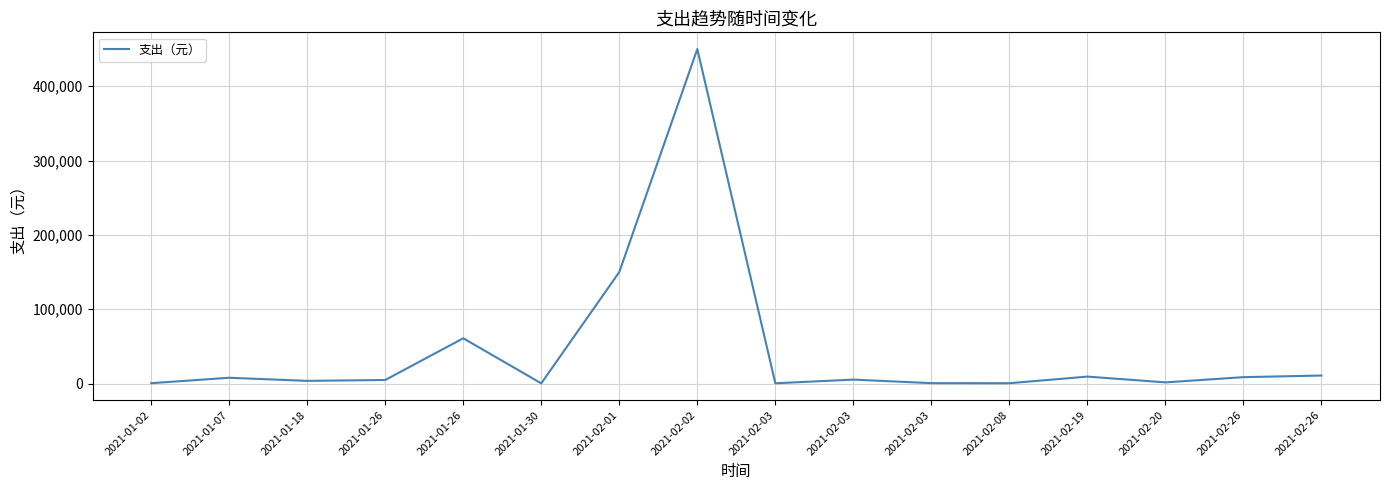

What is the smallest value displayed?

250.0